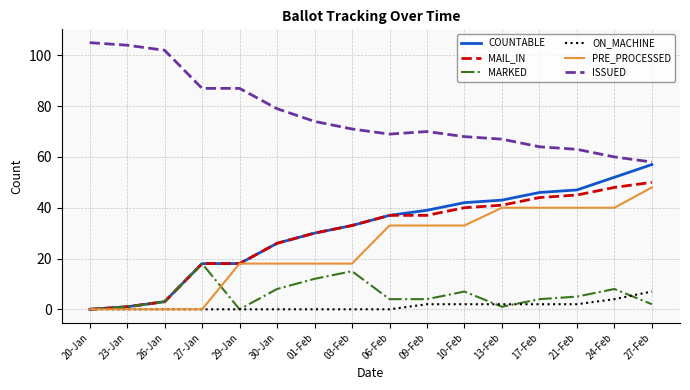

How many lines are shown in the chart?

6